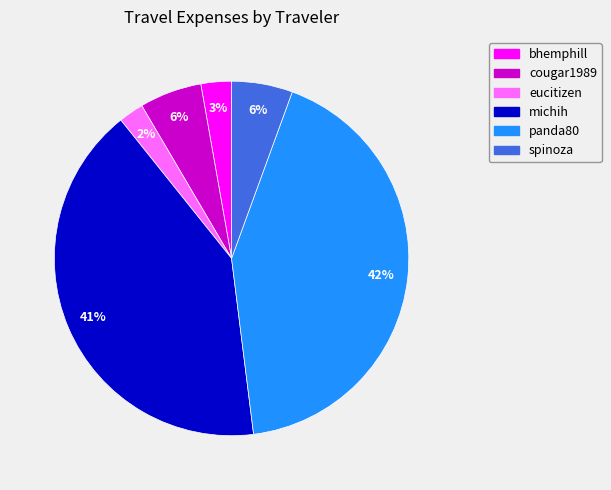

Approximately how many times larger is the value at cougar1989 compared to spinoza?

1.0